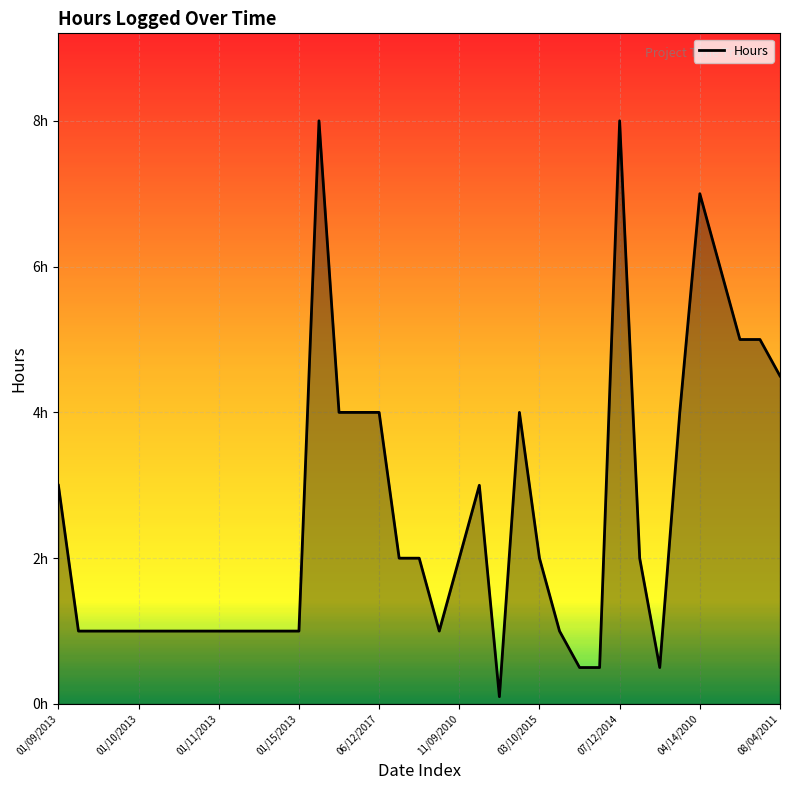

Is this an area chart (filled region under the line)?

Yes